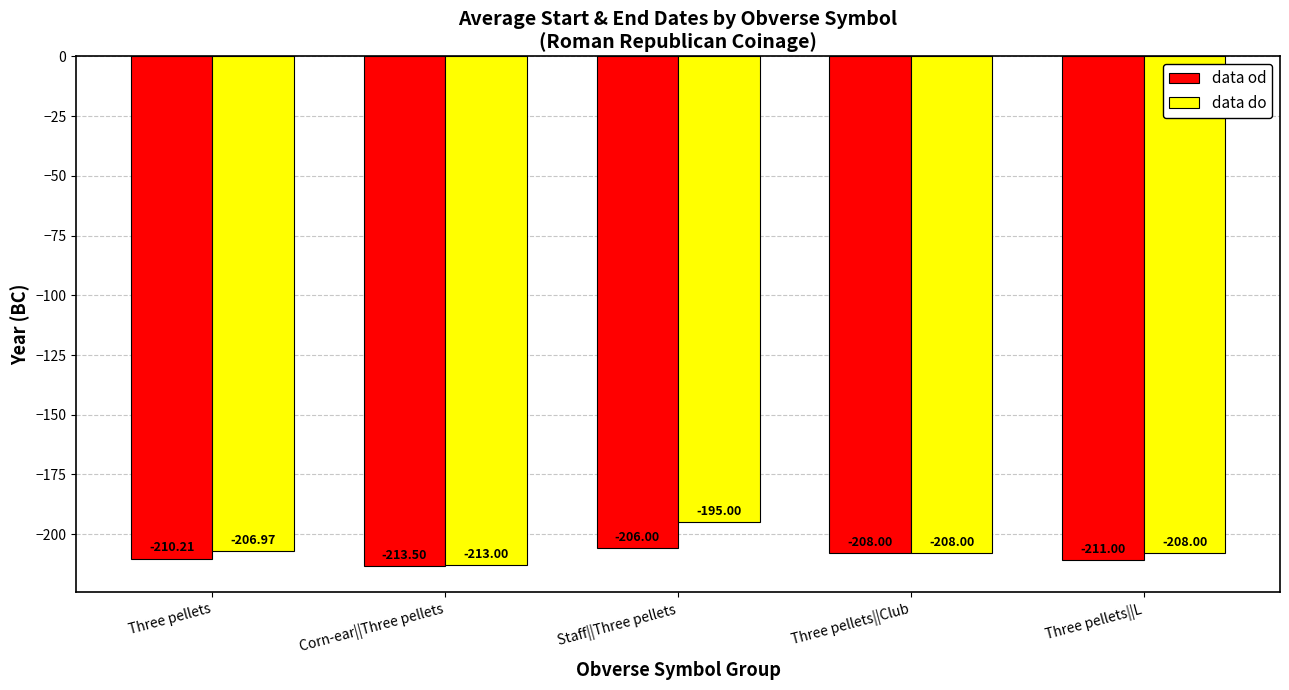

Reading right to left, transcribe all the data shown in this chart.

data od: -211.0	-208.0	-206.0	-213.5	-210.2
data do: -208.0	-208.0	-195.0	-213.0	-207.0